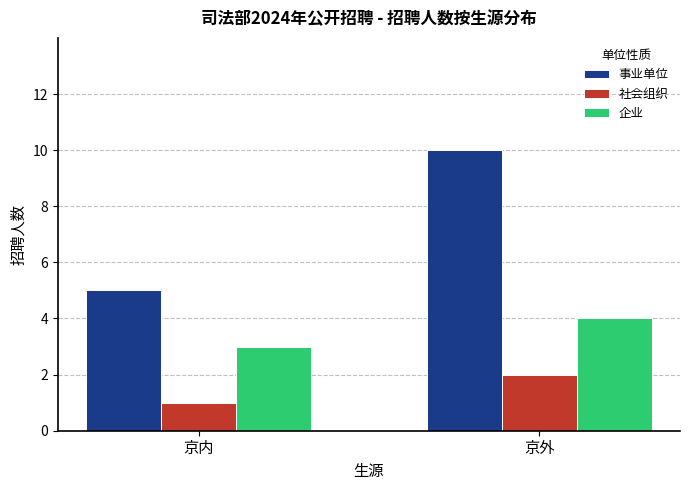

At which label does 社会组织 reach its minimum?

京内